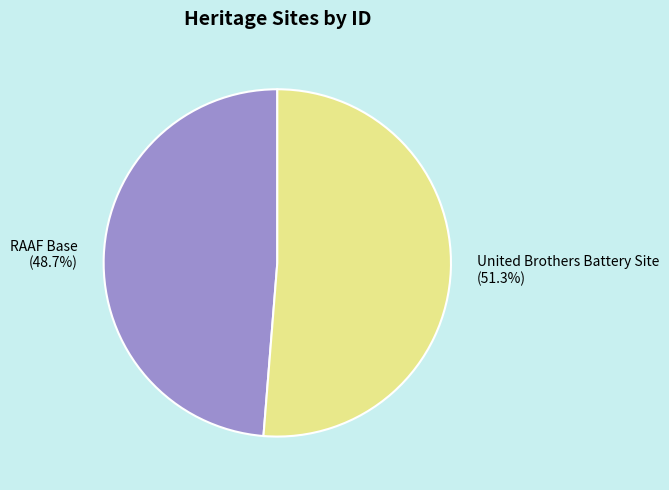

What percentage is the RAAF Base slice, to the nearest percent?

49%